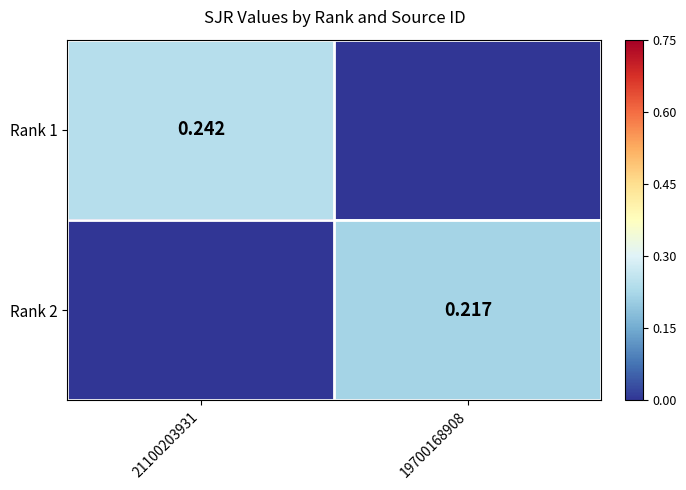

Which has a higher value, 21100203931 or 19700168908?

21100203931